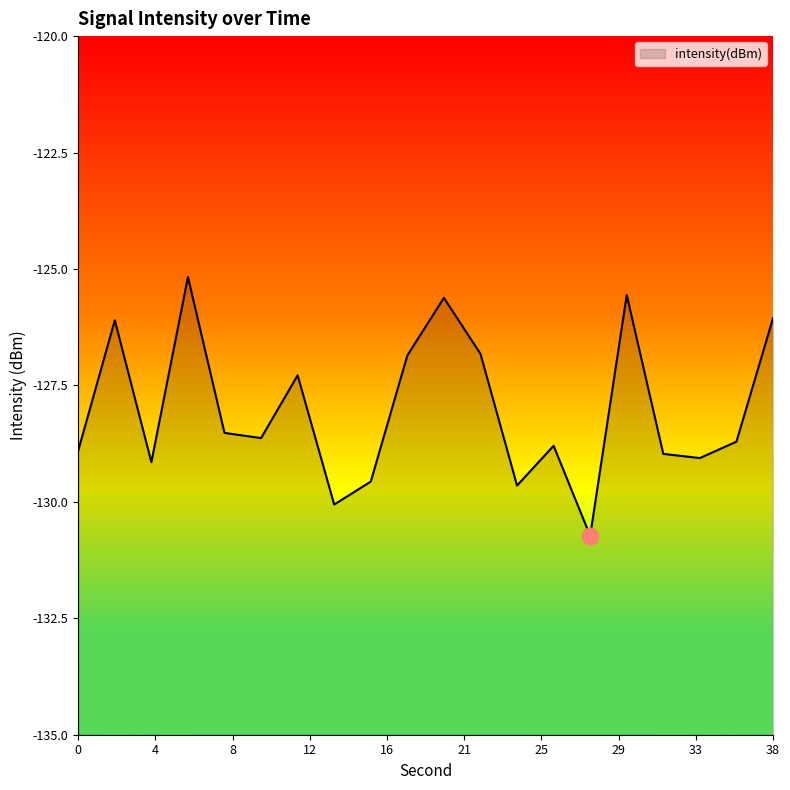

What is the sum of the values at 32 and 26?

-257.8